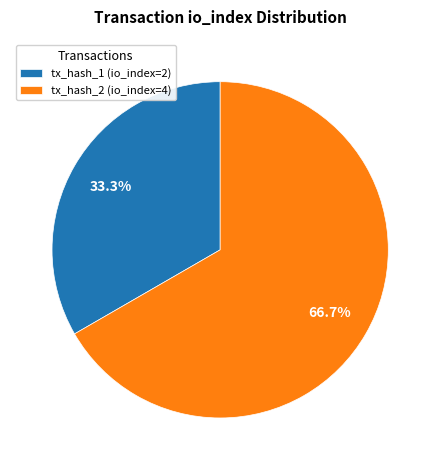

Which category has the smallest portion of the pie?

tx_hash_1 (io_index=2)